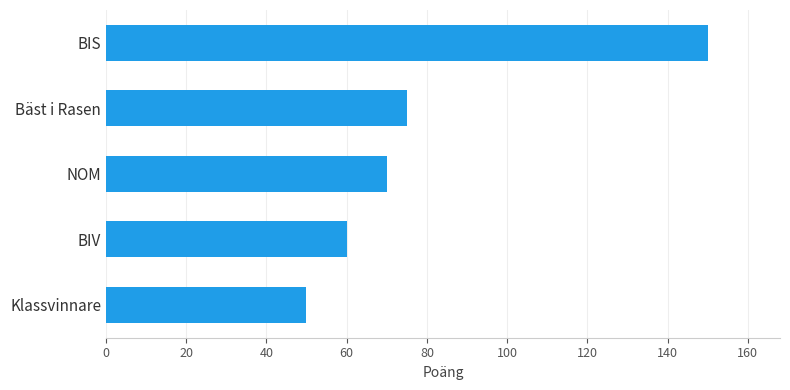

Reading top to bottom, transcribe all the data shown in this chart.

150	75	70	60	50